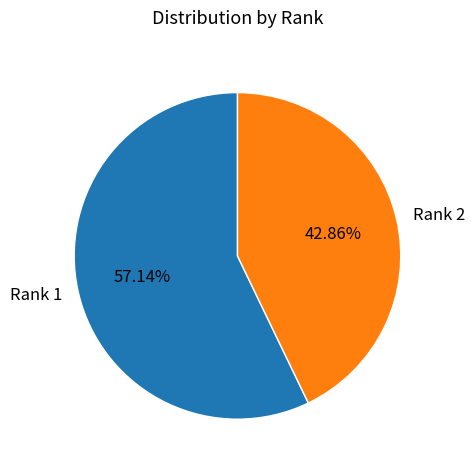

Rank the categories by value from lowest to highest.

Rank 2, Rank 1